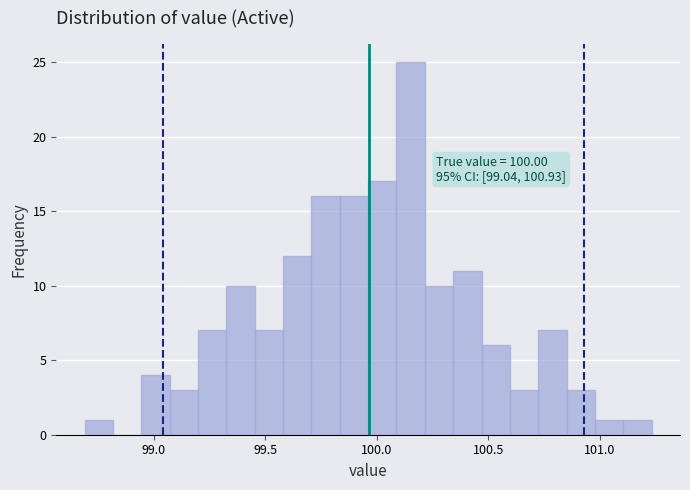

Around what value on the x-axis is the tallest bar? Give the approximate position of its centre, as read against the axis.

100.15